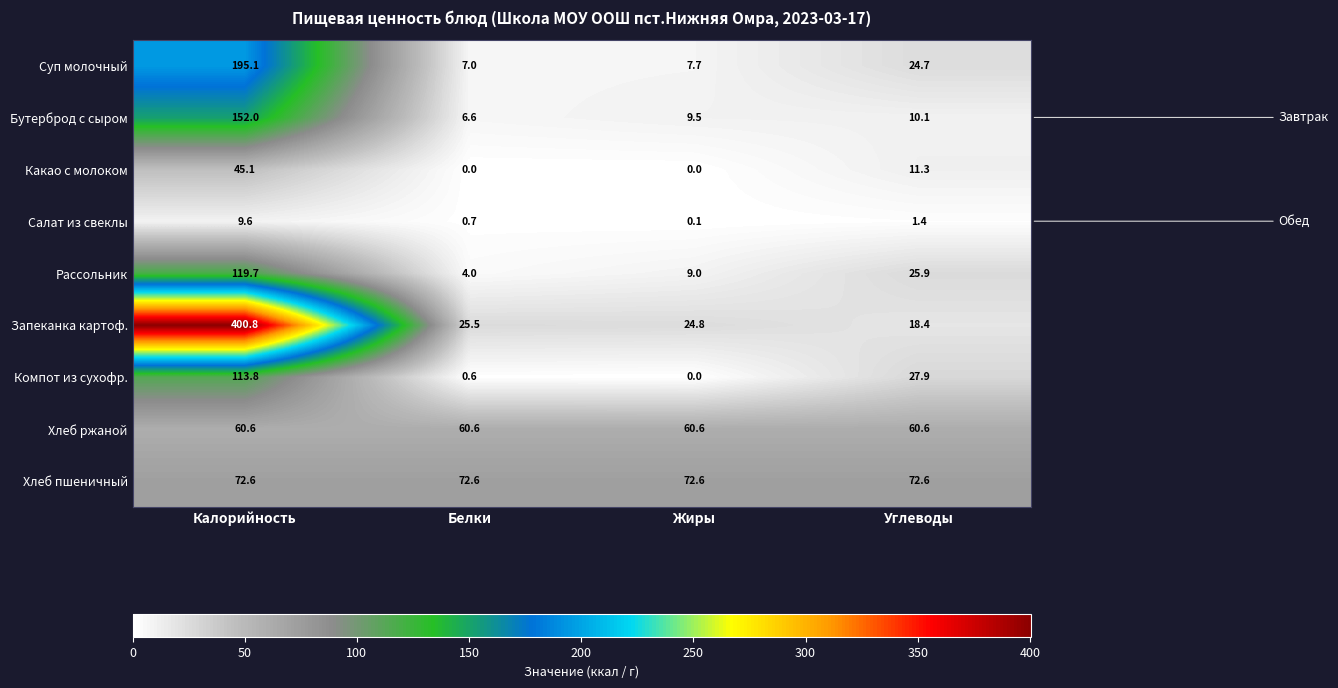

At how many categories does at least one series exceed 151?

1